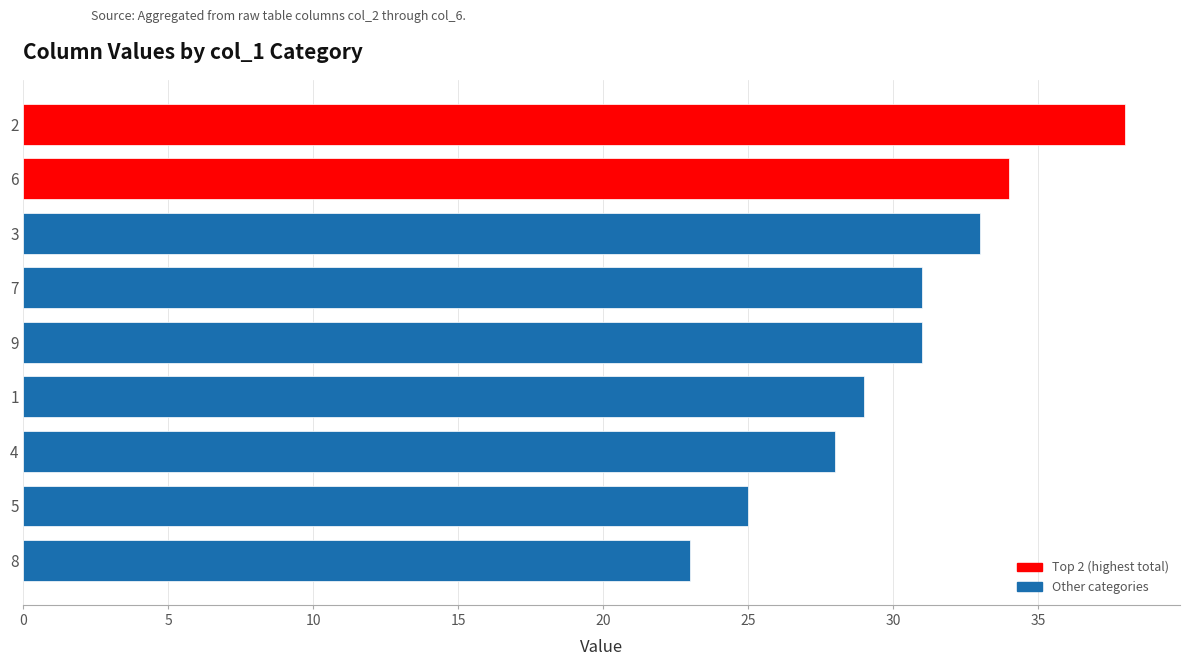

What is the average value?

30